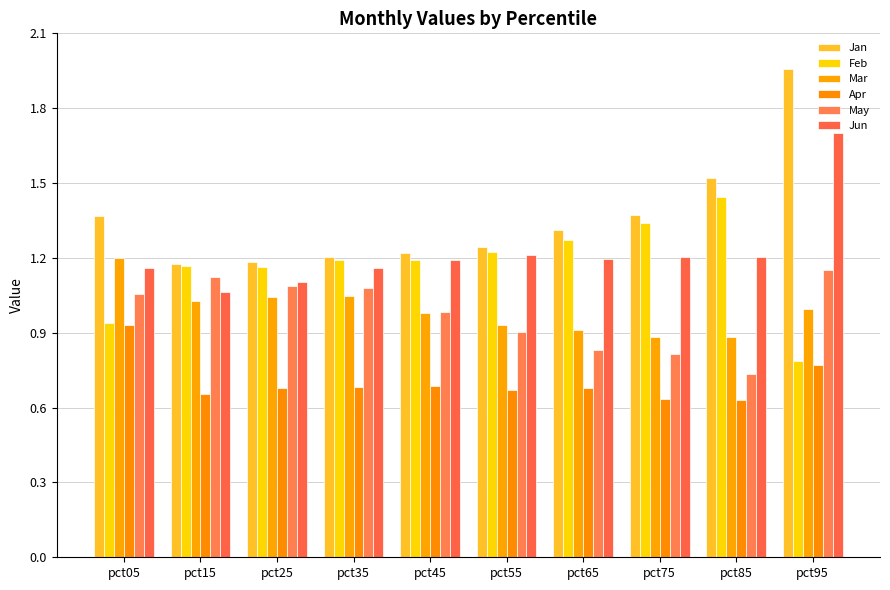

Which label corresponds to the smallest value in the chart?

pct85